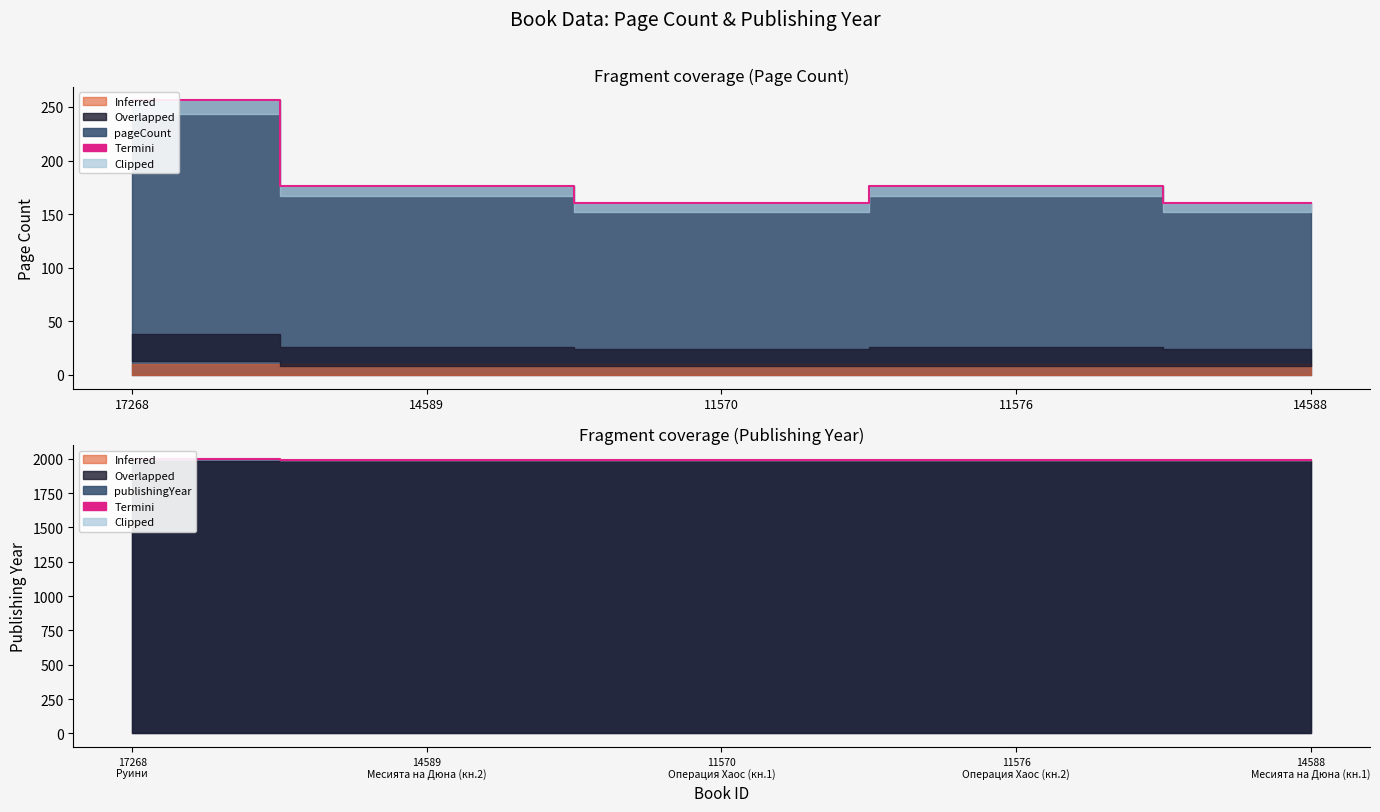

Does the chart have visible grid lines?

No